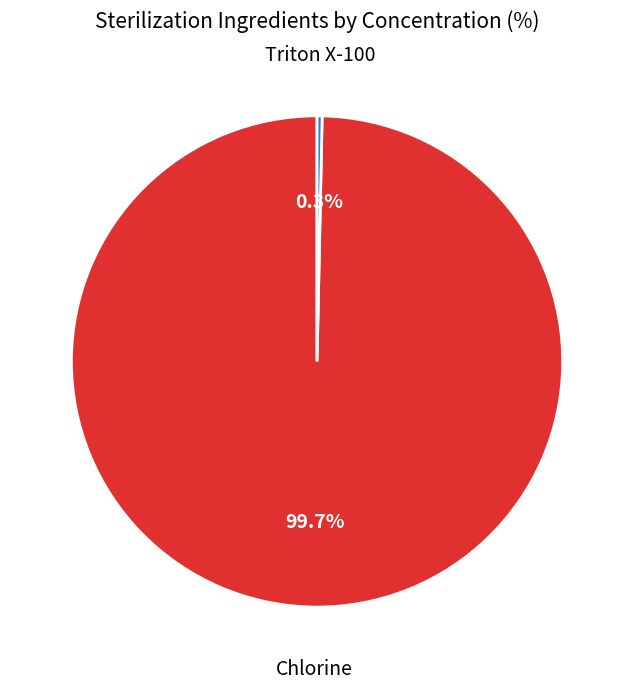

Does any single category account for the majority?

Yes